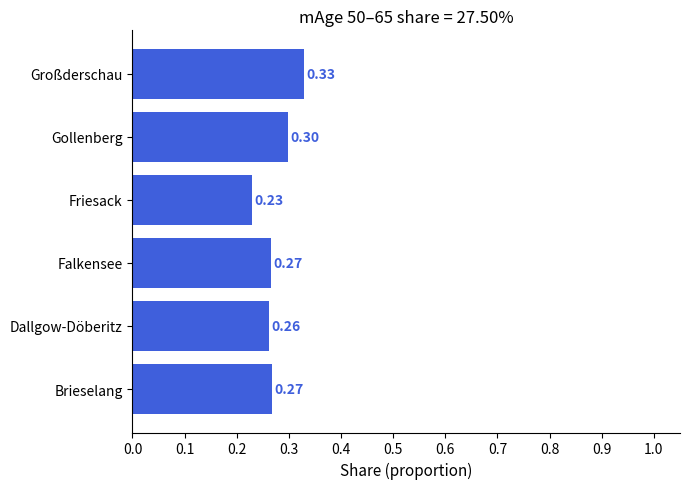

How many values are between 0 and 1?

6